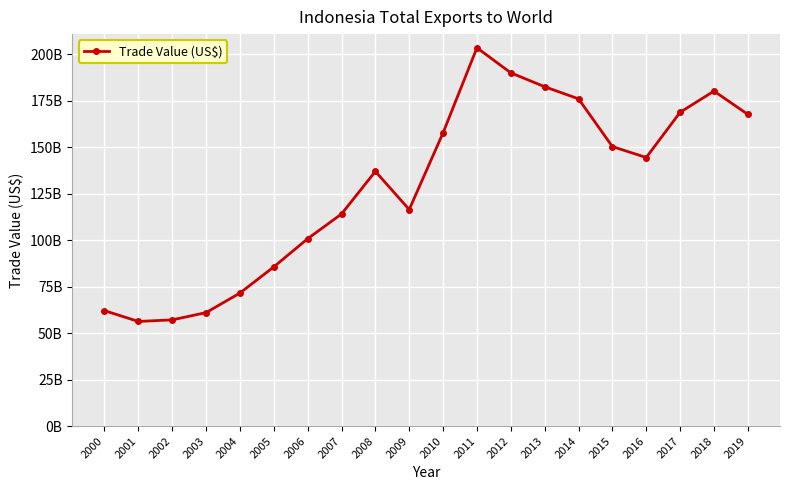

Is this an area chart (filled region under the line)?

No